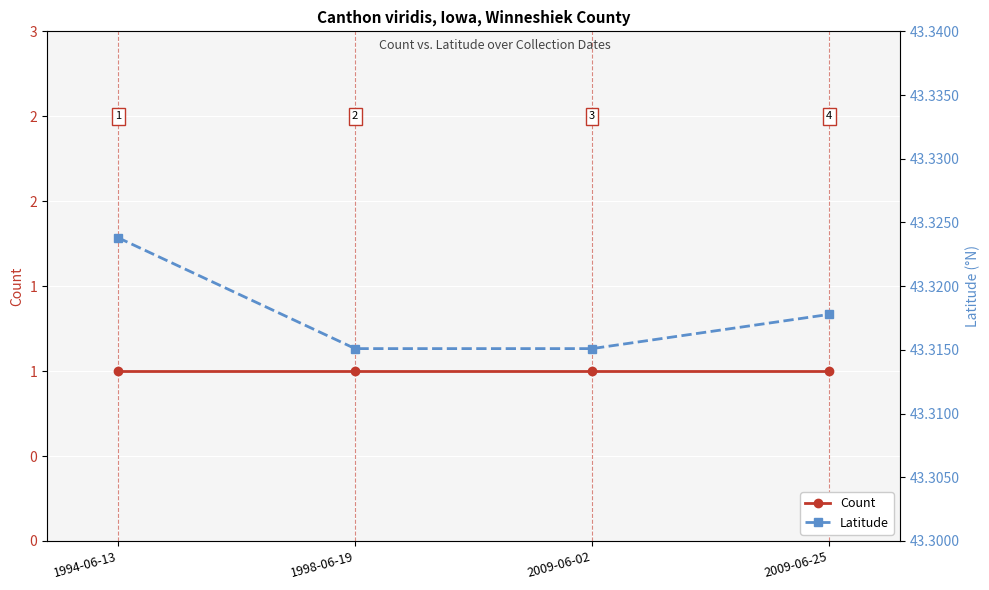

Rank the series at 1994-06-13 from lowest to highest value.

Count, Latitude